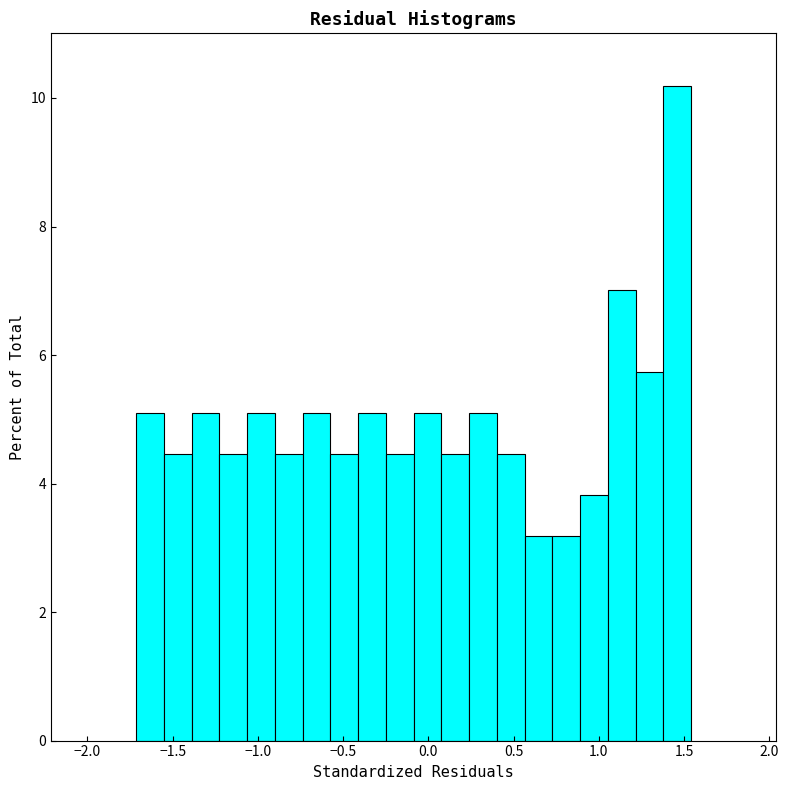

Read against the x-axis, roughly where is the centre of the tallest bar?

1.45